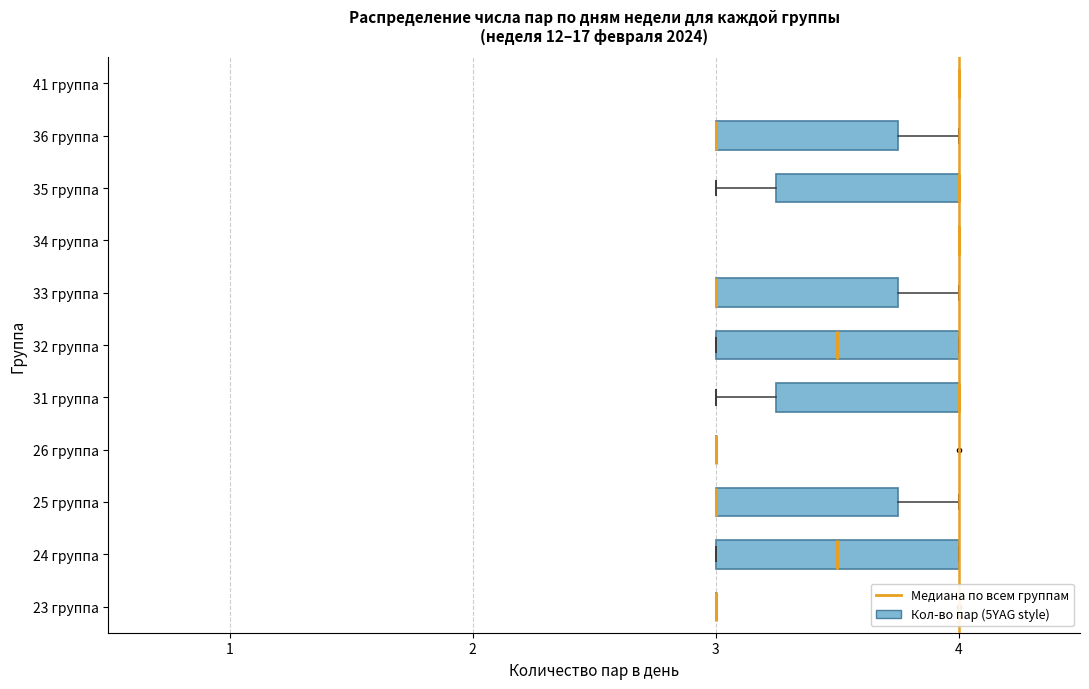

Reading bottom to top, read every box against the x-axis: the position of its median line, the range the box covers, and the ends of its whiskers. The values are not printed on the chart, so give them approximately, as read against the axis.

23 группа: box collapsed to a line at 3.0, whiskers 3.0 to 3.0
24 группа: median 3.5, box 3.0 to 4.0, whiskers 3.0 to 4.0
25 группа: median 3.0 (drawn on the box's left edge), box 3.0 to 3.8, whiskers 3.0 to 4.0
26 группа: box collapsed to a line at 3.0, whiskers 3.0 to 3.0
31 группа: median 4.0 (drawn on the box's right edge), box 3.3 to 4.0, whiskers 3.0 to 4.0
32 группа: median 3.5, box 3.0 to 4.0, whiskers 3.0 to 4.0
33 группа: median 3.0 (drawn on the box's left edge), box 3.0 to 3.8, whiskers 3.0 to 4.0
34 группа: box collapsed to a line at 4.0, whiskers 4.0 to 4.0
35 группа: median 4.0 (drawn on the box's right edge), box 3.3 to 4.0, whiskers 3.0 to 4.0
36 группа: median 3.0 (drawn on the box's left edge), box 3.0 to 3.8, whiskers 3.0 to 4.0
41 группа: box collapsed to a line at 4.0, whiskers 4.0 to 4.0